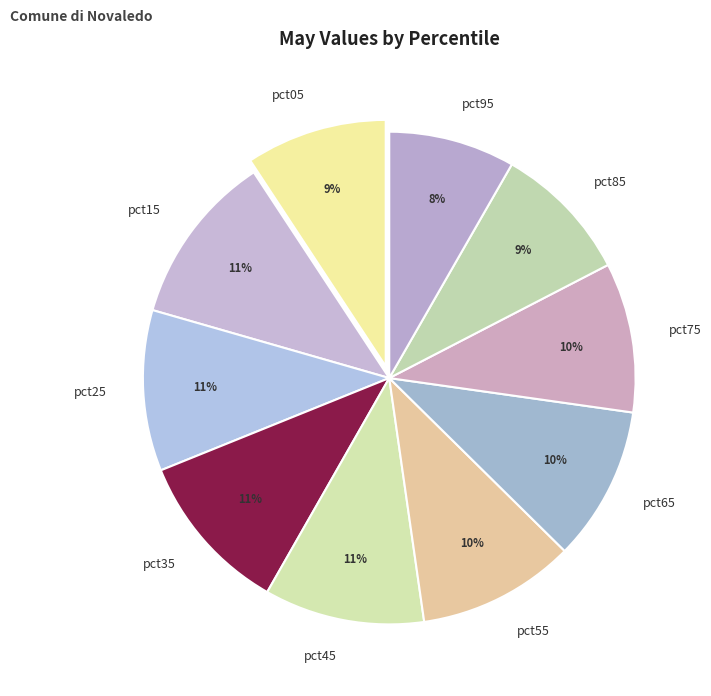

Is it true that pct85 is 18% of the pie?

False